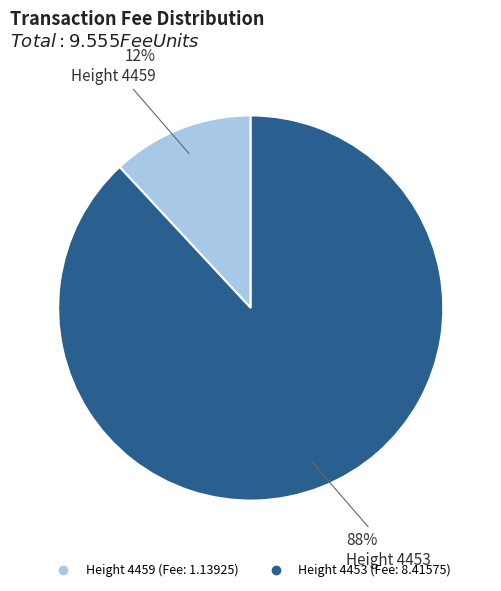

Is there a majority slice in this chart?

Yes